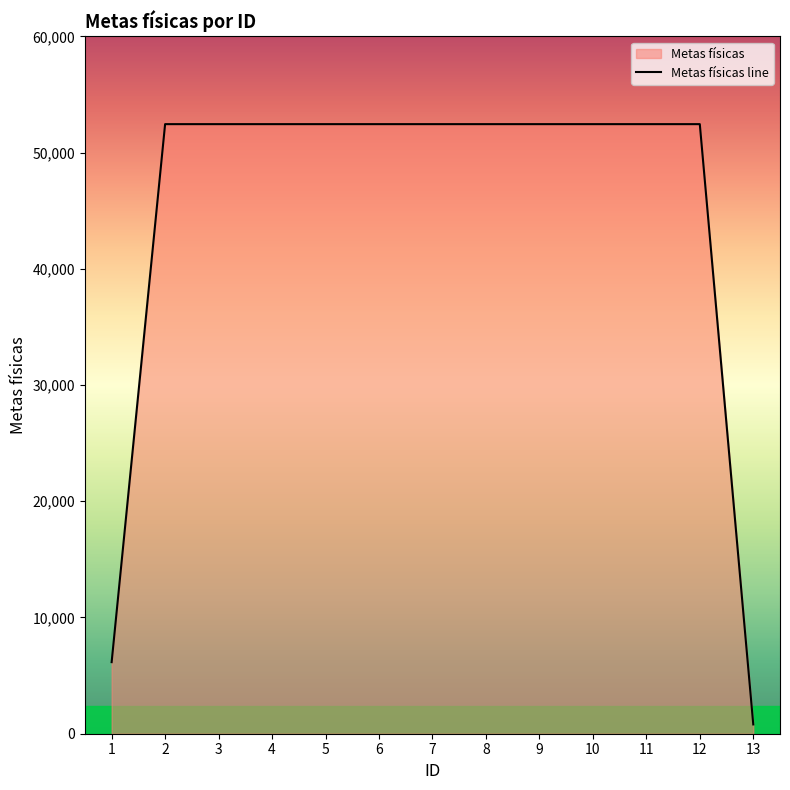

True or false: there are more than 2 points higher than both neighbors.

False